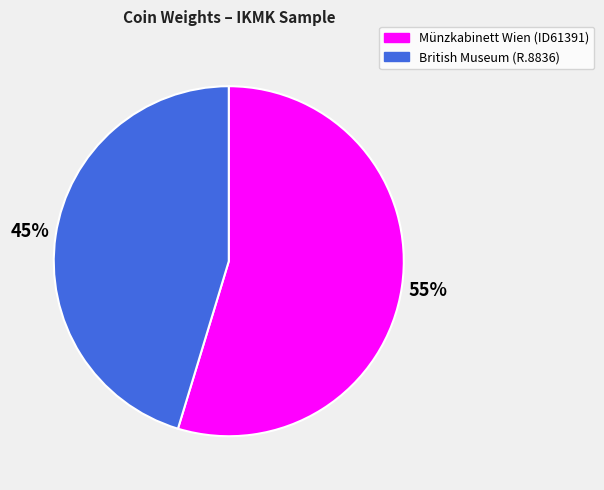

What is the ratio of the value at Münzkabinett Wien (ID61391) to the value at British Museum (R.8836)?

1.2